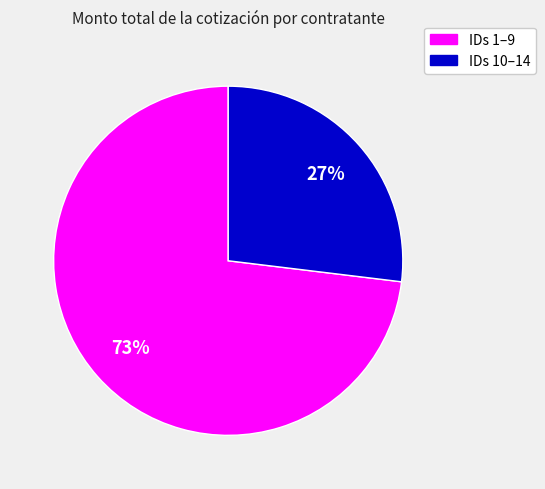

How many slices are in this pie chart?

2